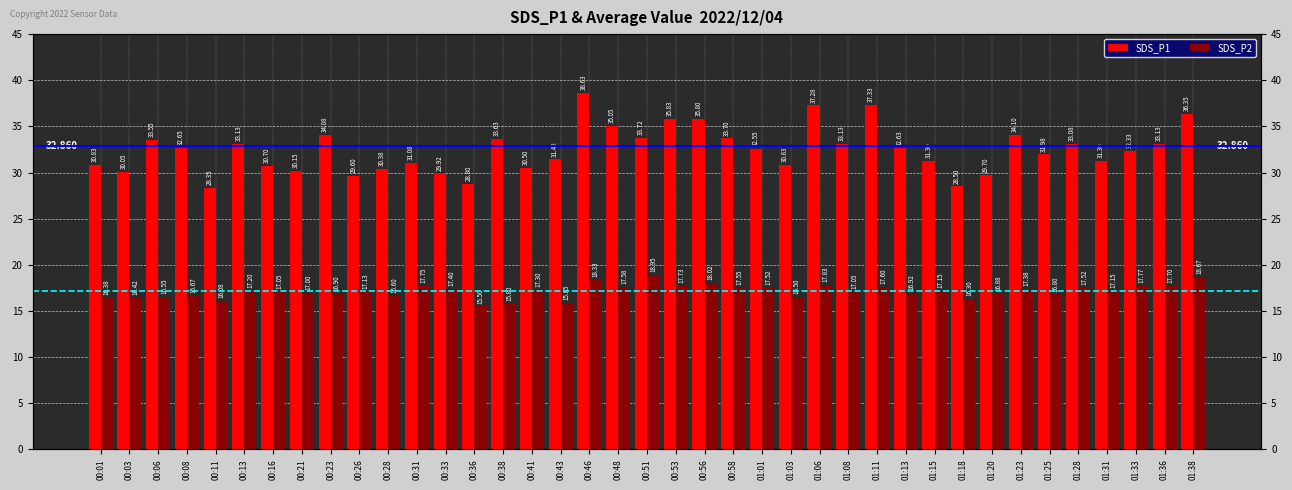

Reading right to left, extract all data points from this chart.

SDS_P1: 36.4	33.1	32.3	31.3	33.1	32.0	34.1	29.7	28.5	31.3	32.6	37.3	33.1	37.3	30.8	32.5	33.7	35.8	35.8	33.7	35.0	38.6	31.4	30.5	33.6	28.8	29.9	31.1	30.4	29.6	34.1	30.1	30.7	33.1	28.4	32.6	33.5	30.1	30.8
SDS_P2: 18.7	17.7	17.8	17.1	17.5	16.8	17.4	16.9	16.3	17.1	16.9	17.6	17.1	17.8	16.5	17.5	17.6	18.0	17.7	18.9	17.6	18.3	15.8	17.3	15.8	15.5	17.4	17.8	16.6	17.1	16.9	17.0	17.1	17.2	16.1	16.7	16.6	16.4	16.4